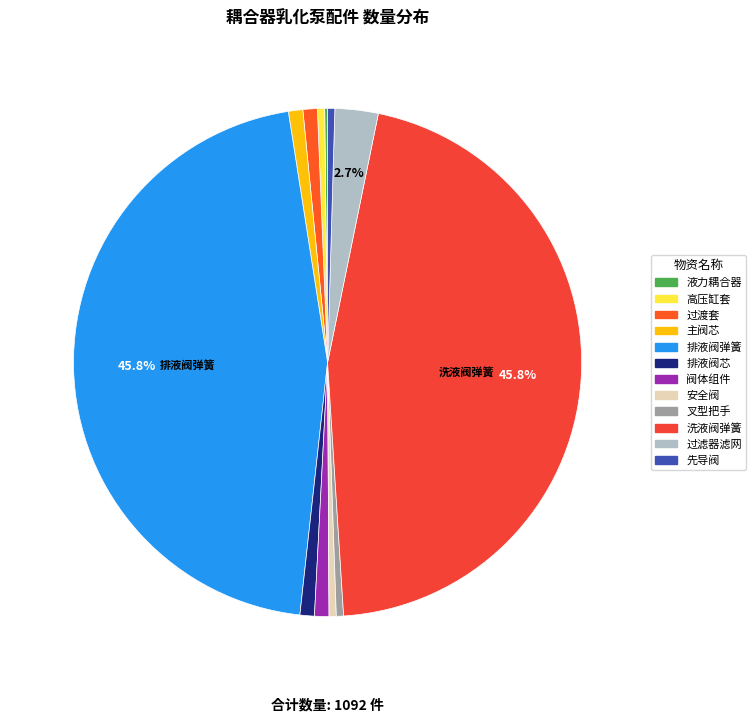

Which slice is the largest?

排液阀弹簧